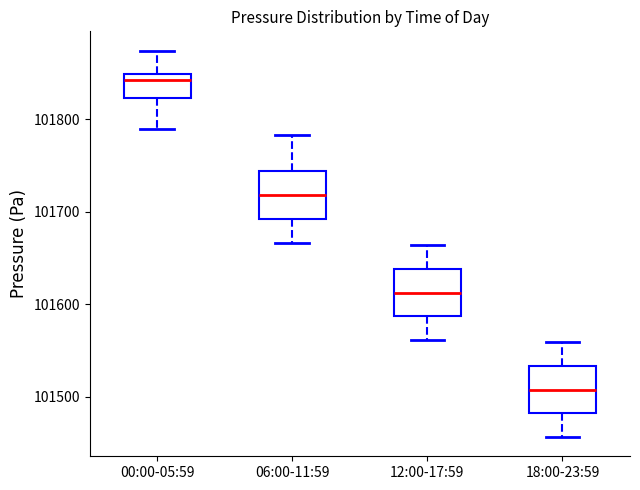

Reading left to right, read every box against the y-axis: the position of its median line, the range the box covers, and the ends of its whiskers. The values are not printed on the chart, so give them approximately, as read against the axis.

00:00-05:59: median 101840, box 101820 to 101850, whiskers 101790 to 101870
06:00-11:59: median 101720, box 101690 to 101740, whiskers 101670 to 101780
12:00-17:59: median 101610, box 101590 to 101640, whiskers 101560 to 101660
18:00-23:59: median 101510, box 101480 to 101530, whiskers 101460 to 101560